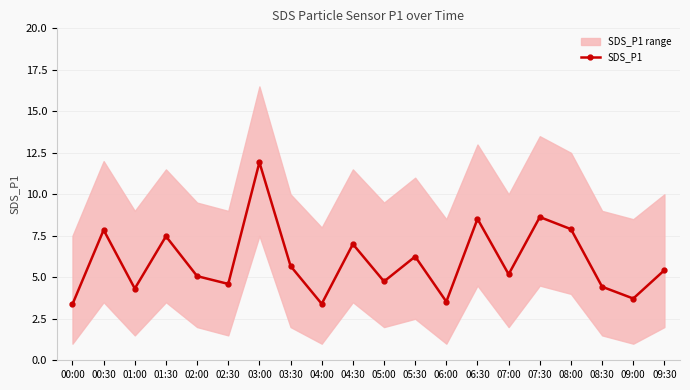

What position from the left is 03:00?

7